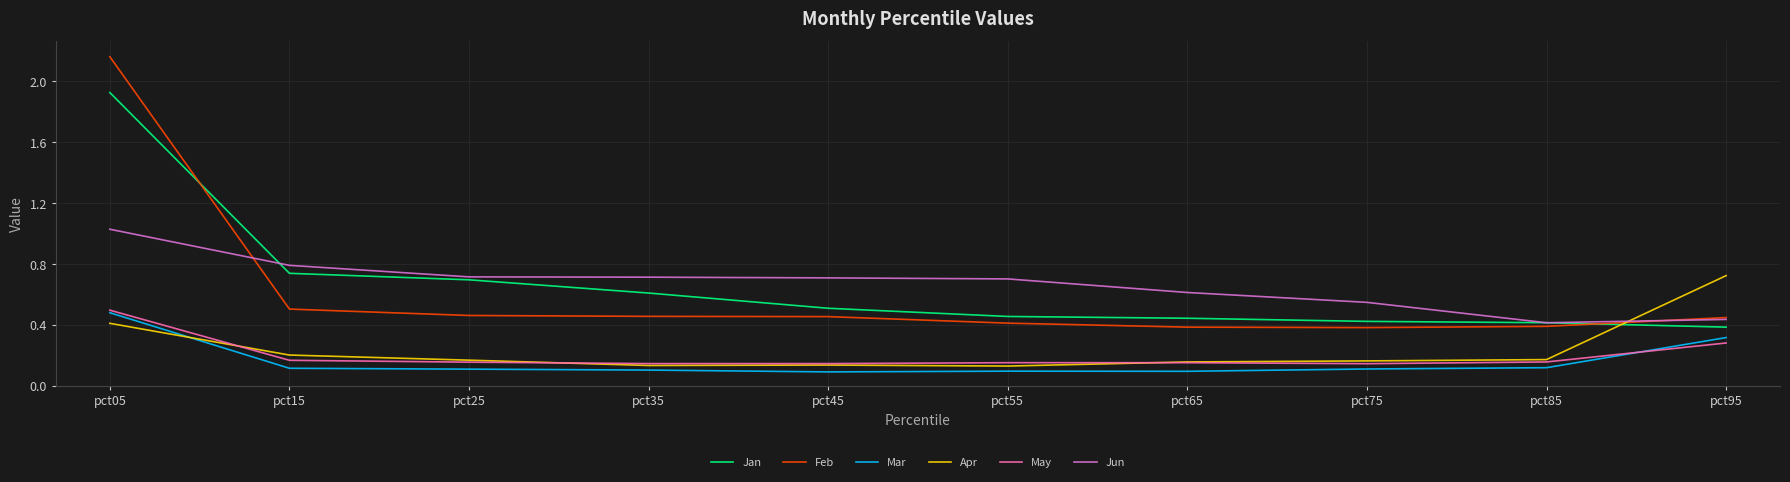

True or false: Mar and Feb cross at least once.

False